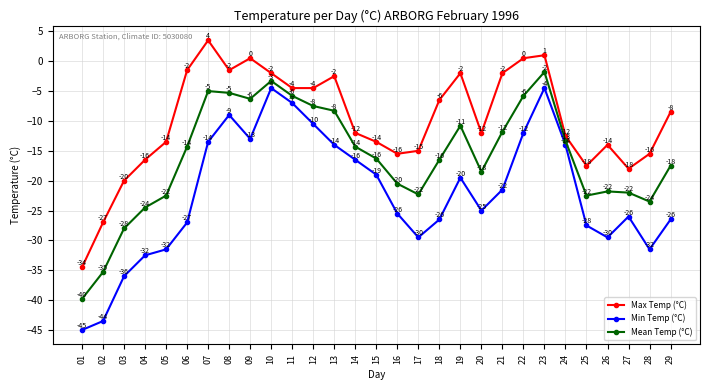

True or false: Mean Temp (°C) and Min Temp (°C) cross at least once.

False